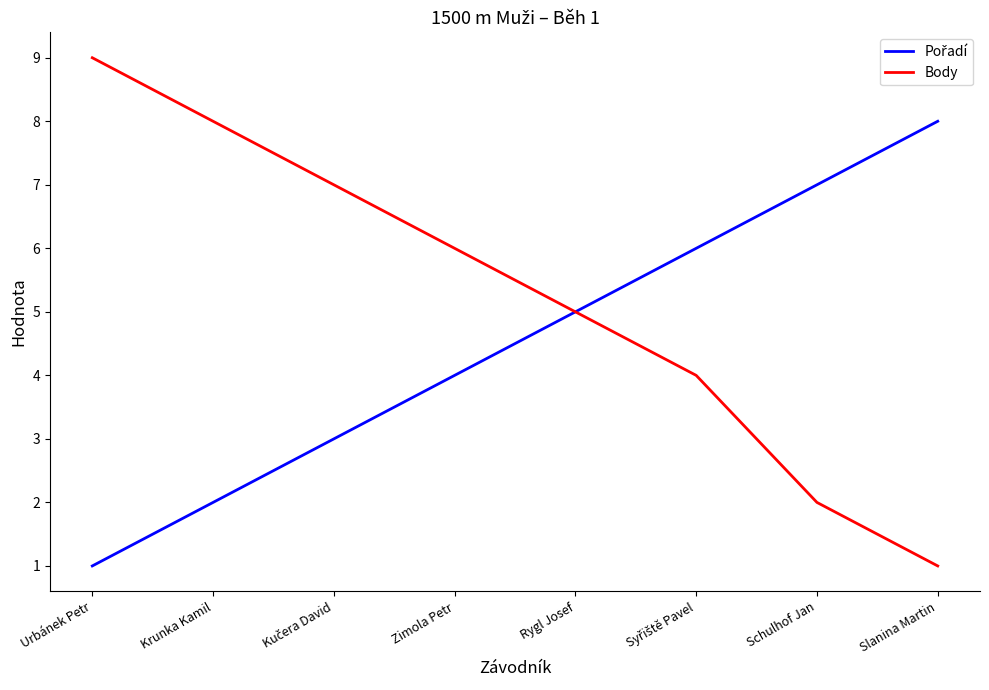

Which series changed the most between Rygl Josef and Schulhof Jan?

Body